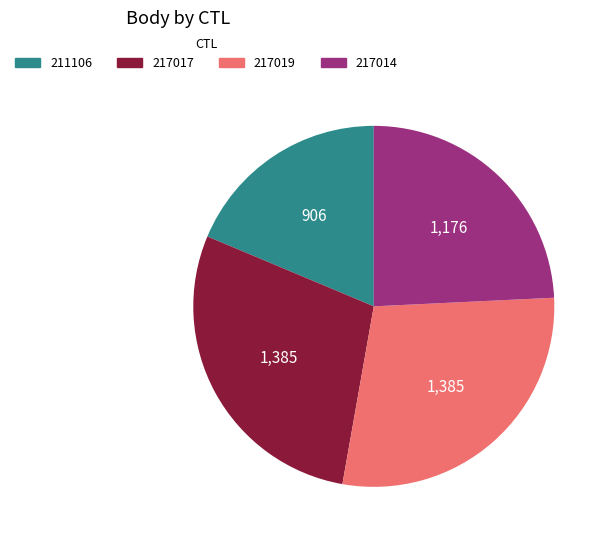

Is it true that 217019 is 29% of the pie?

True